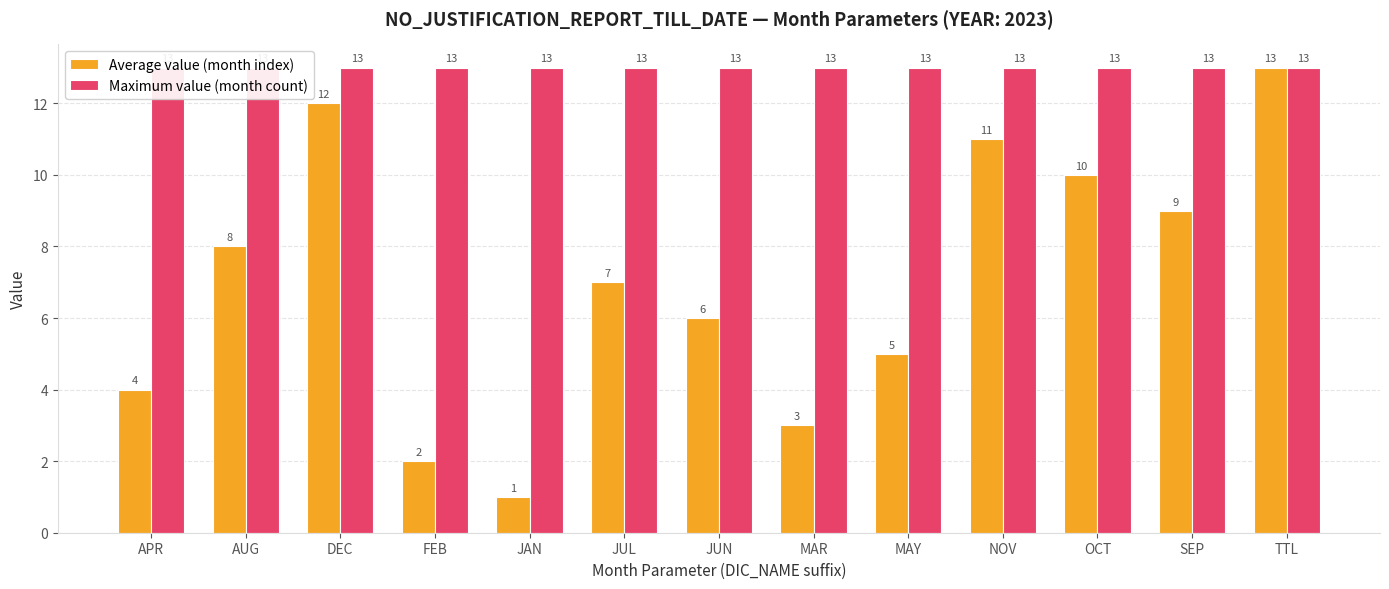

True or false: Maximum value (month count) has a value of 21 at FEB.

False